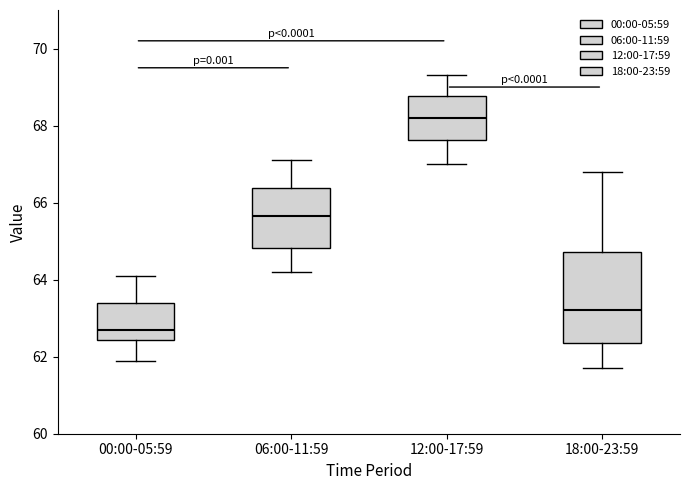

Which box has the highest median line?

12:00-17:59